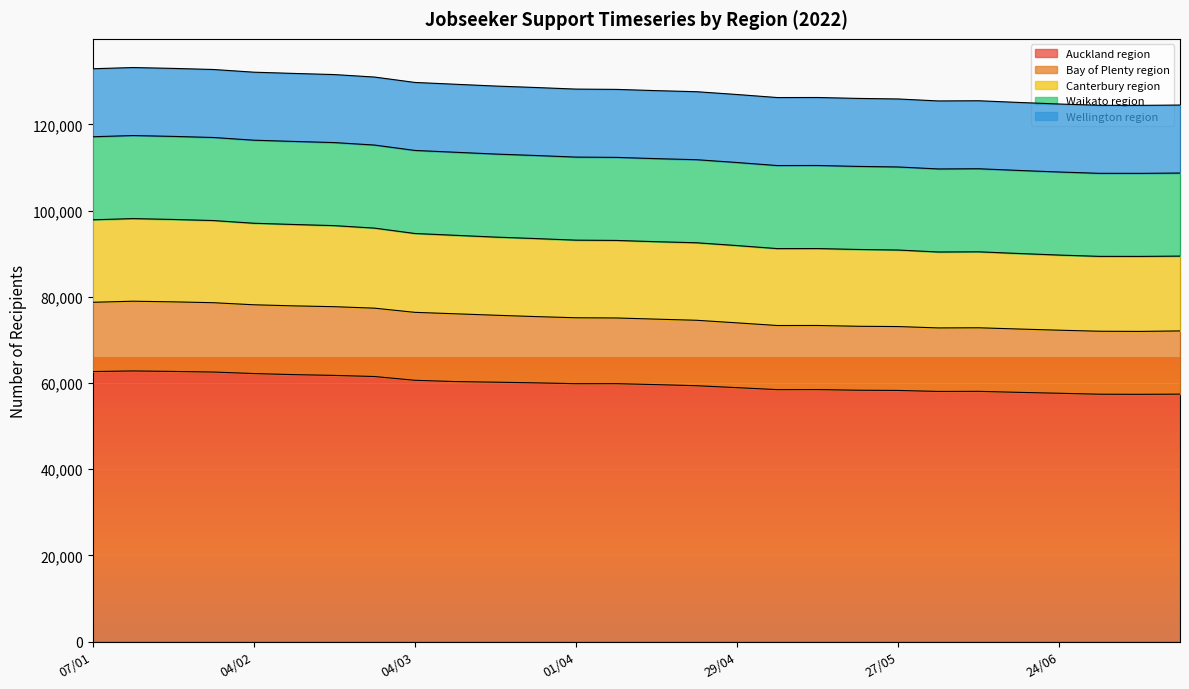

Where is Canterbury region nearest to the value 93772?

18/03